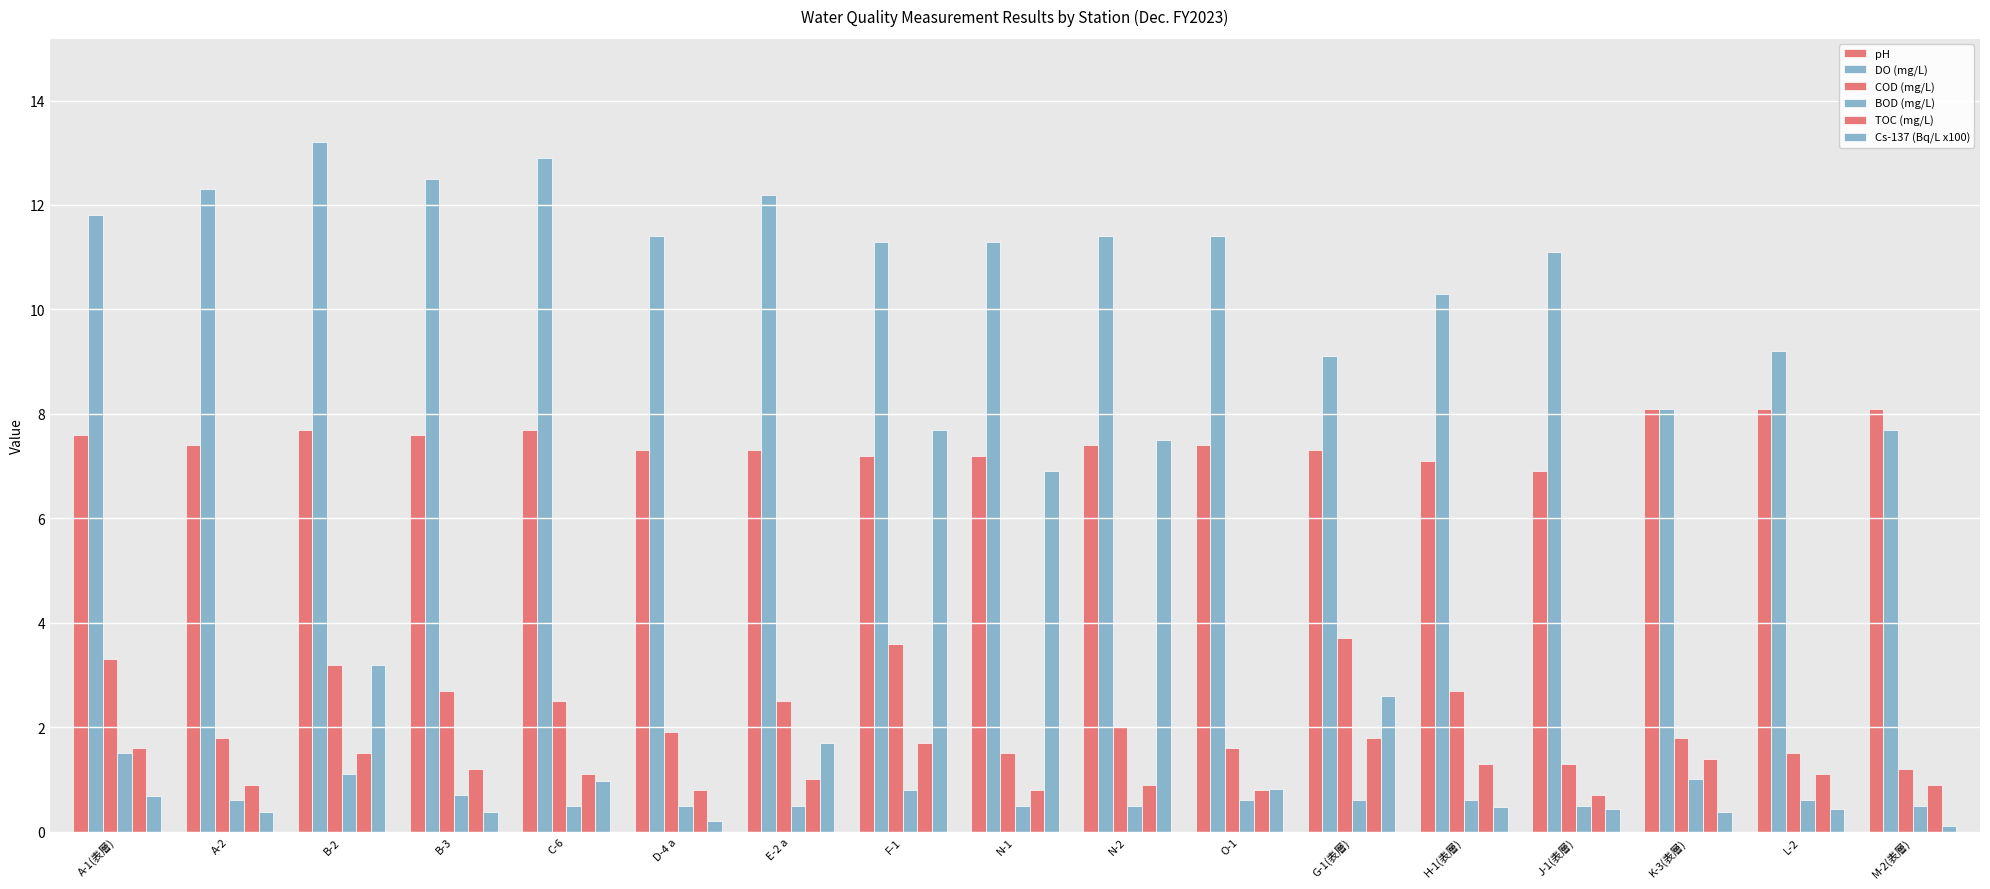

How many categories are shown in the chart?

17